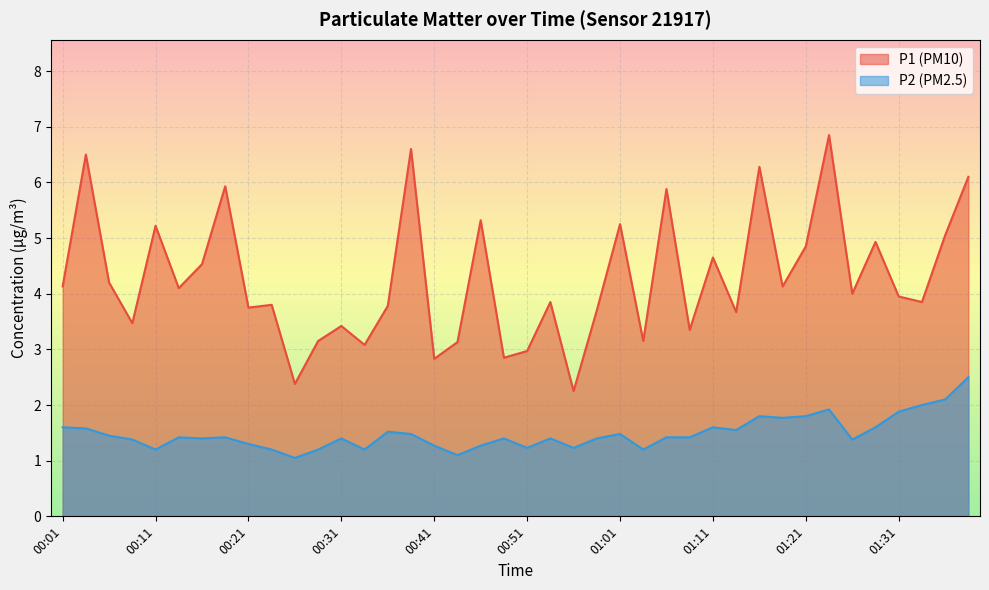

True or false: P1 and P2 cross at least once.

False